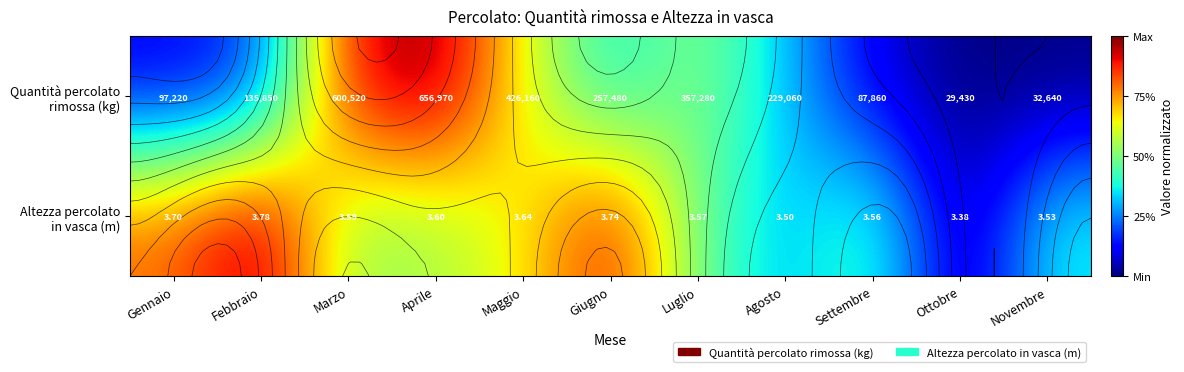

At Giugno, list the series in order from largest to smallest.

Altezza percolato in vasca (m), Quantità percolato rimossa (kg)